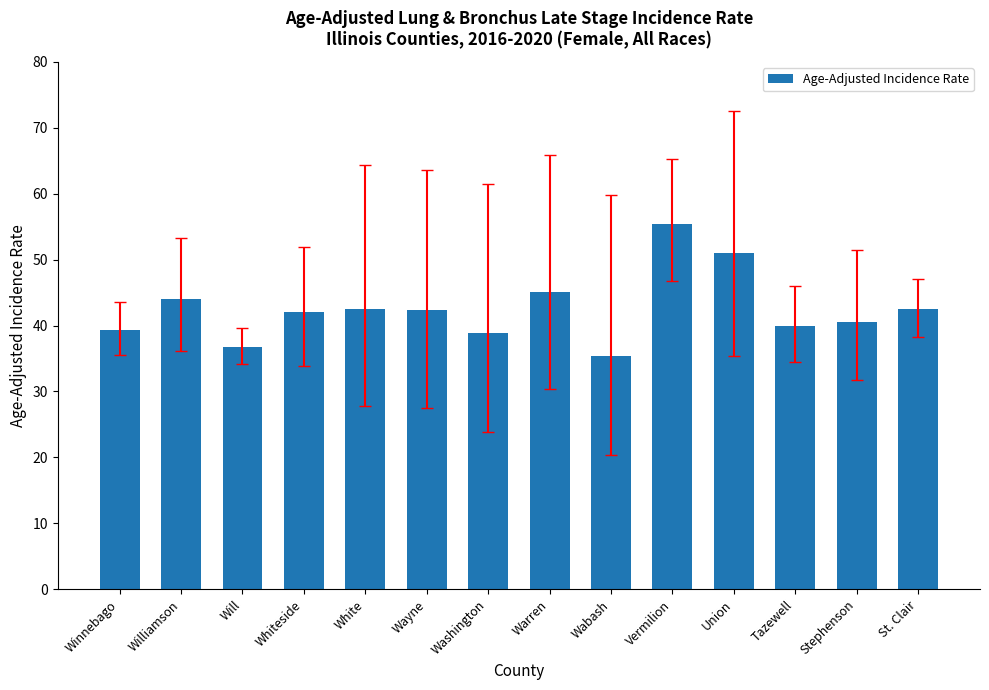

What is the change in value from Washington to Stephenson?

+1.7